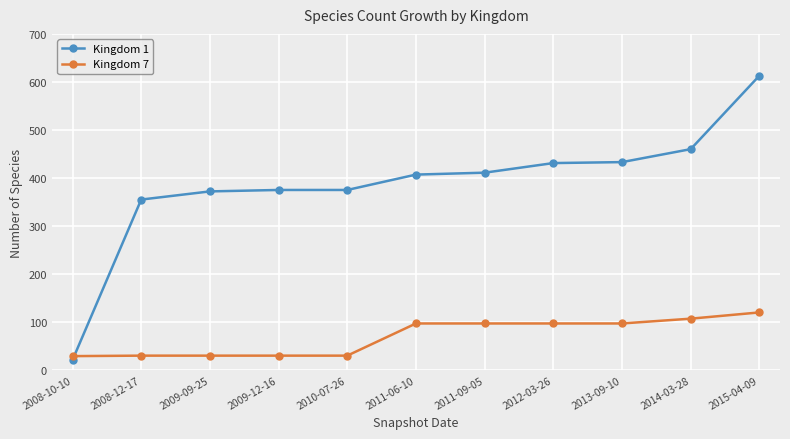

What is the difference between the highest and lowest values at 2010-07-26?

345